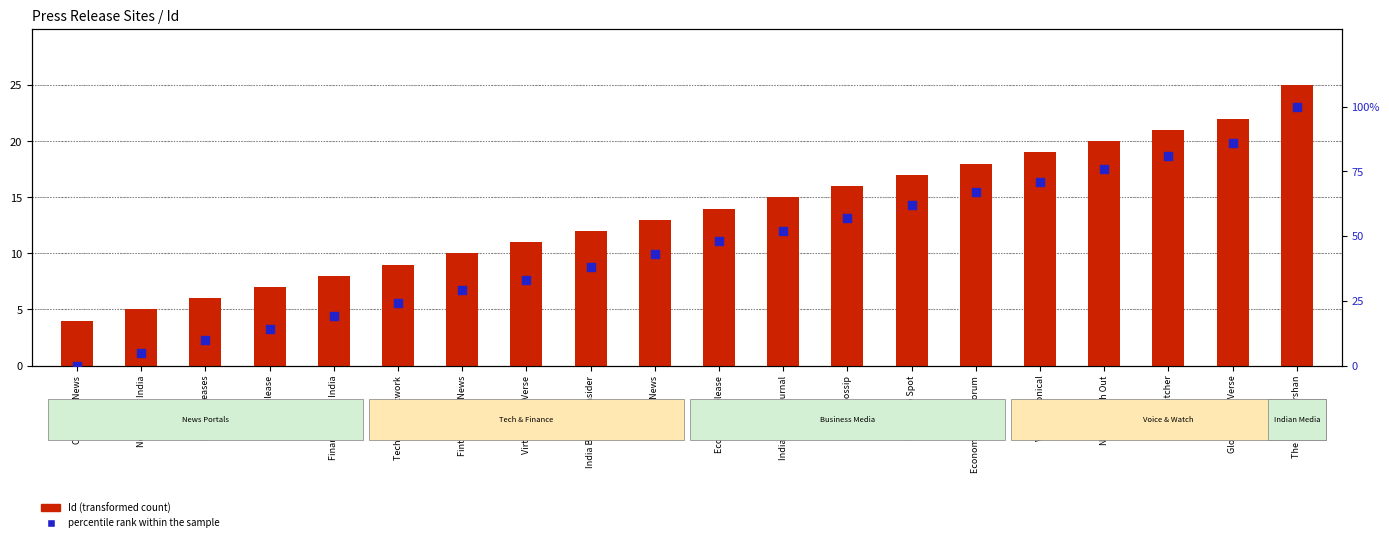

What is the total value across all series at Fintech India News?

39